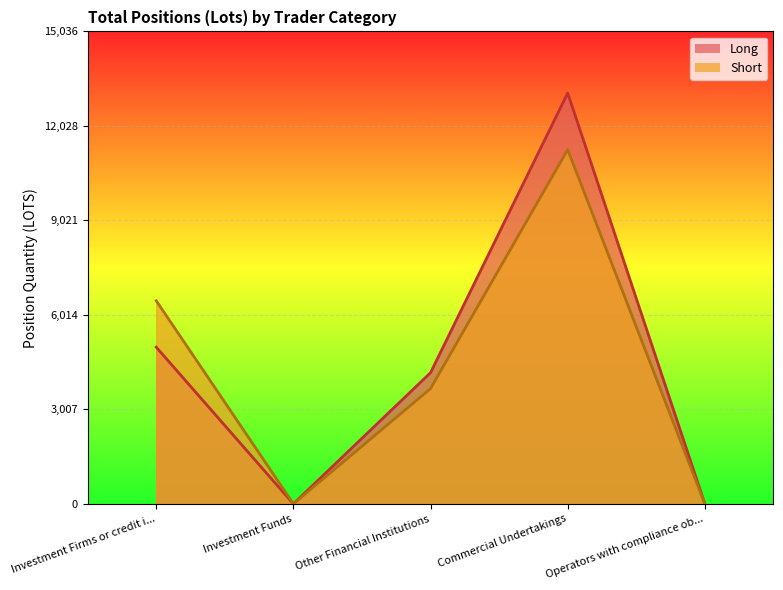

Which series has the largest range (max minus min)?

Long